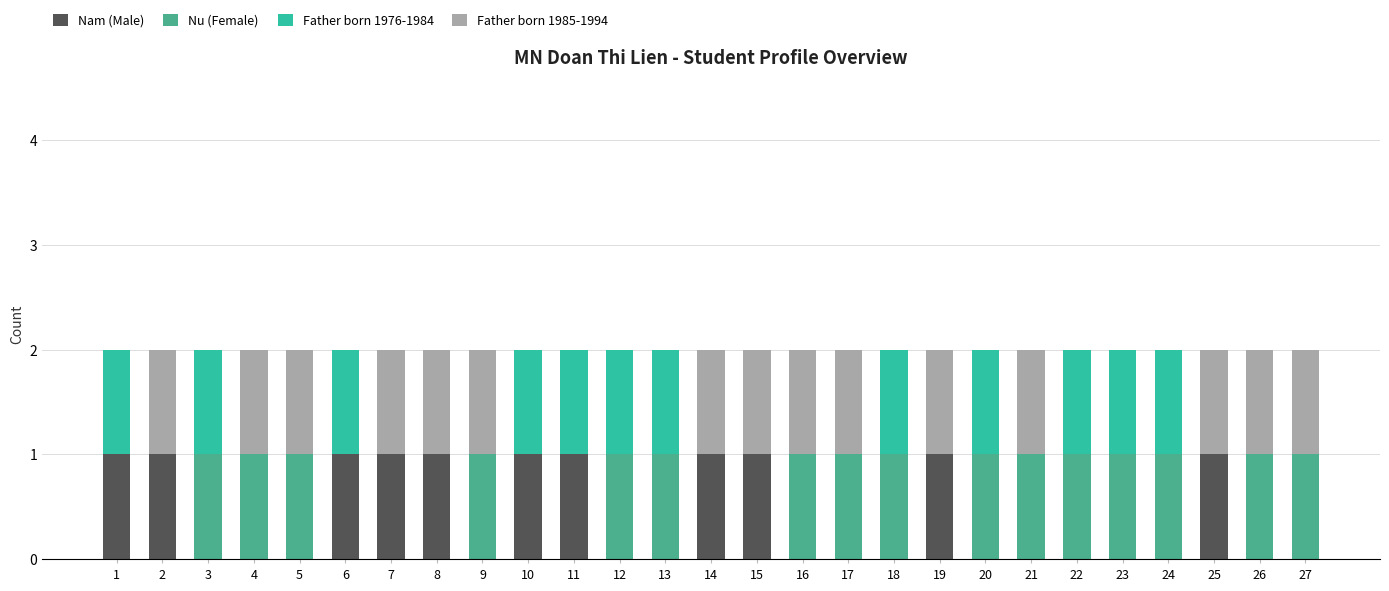

The value of Nam (Male) at 13 is 0. True or false?

True